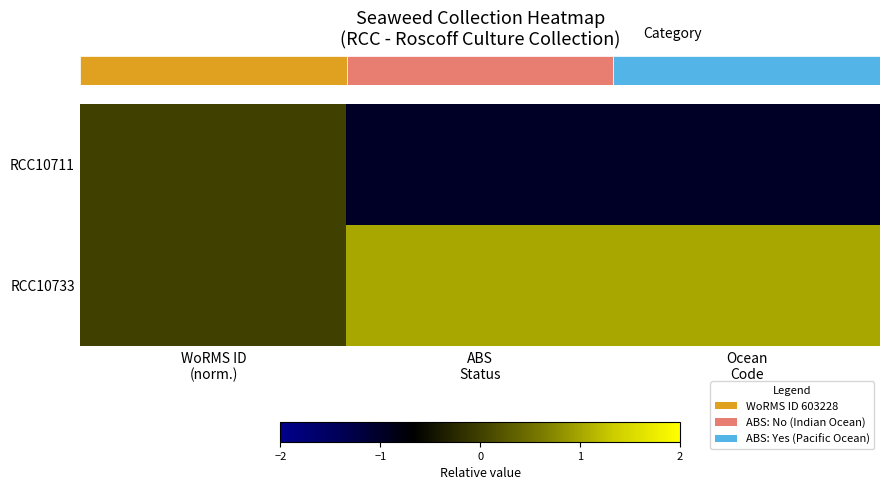

Which has a higher value, Ocean
Code or ABS
Status?

Ocean
Code